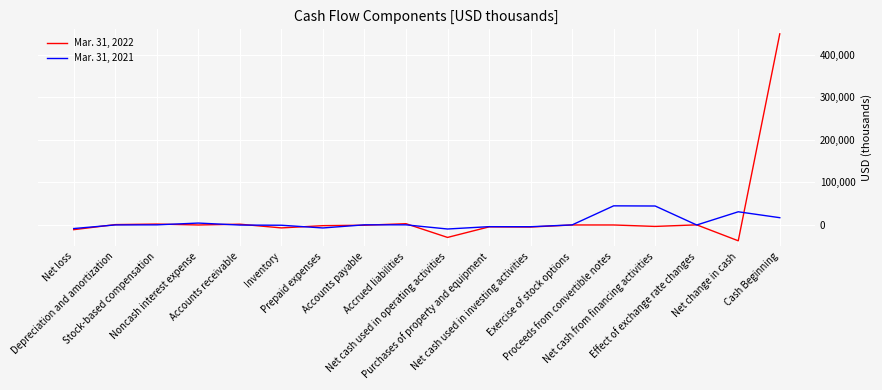

What is the difference between the highest and lowest values at Net loss?

2633